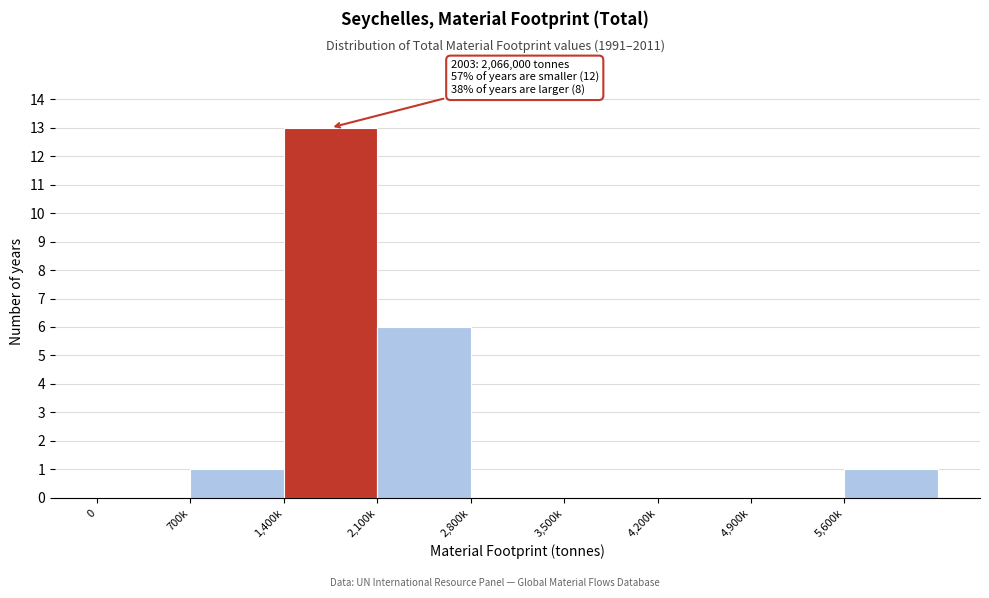

Reading left to right, what are all the values shown in this chart?

0=0	700k=1	1,400k=13	2,100k=6	2,800k=0	3,500k=0	4,200k=0	4,900k=0	5,600k=1